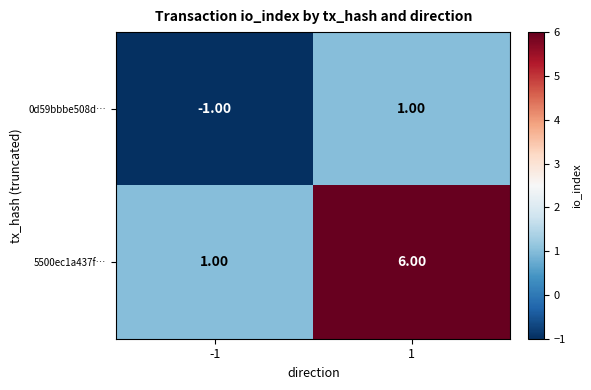

What is the difference between the 5500ec1a437f… values at -1 and 1?

5